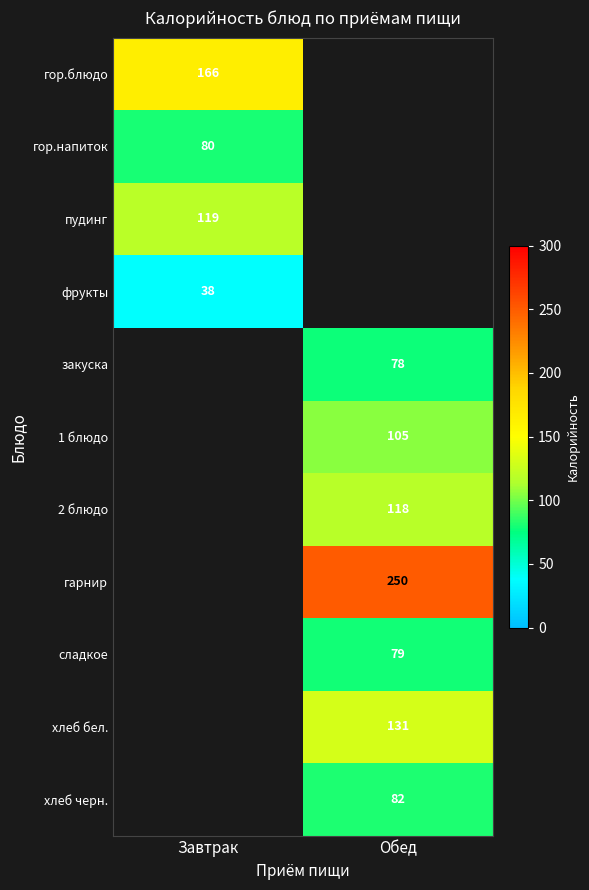

Is it true that гор.напиток equals 113 at Завтрак?

False